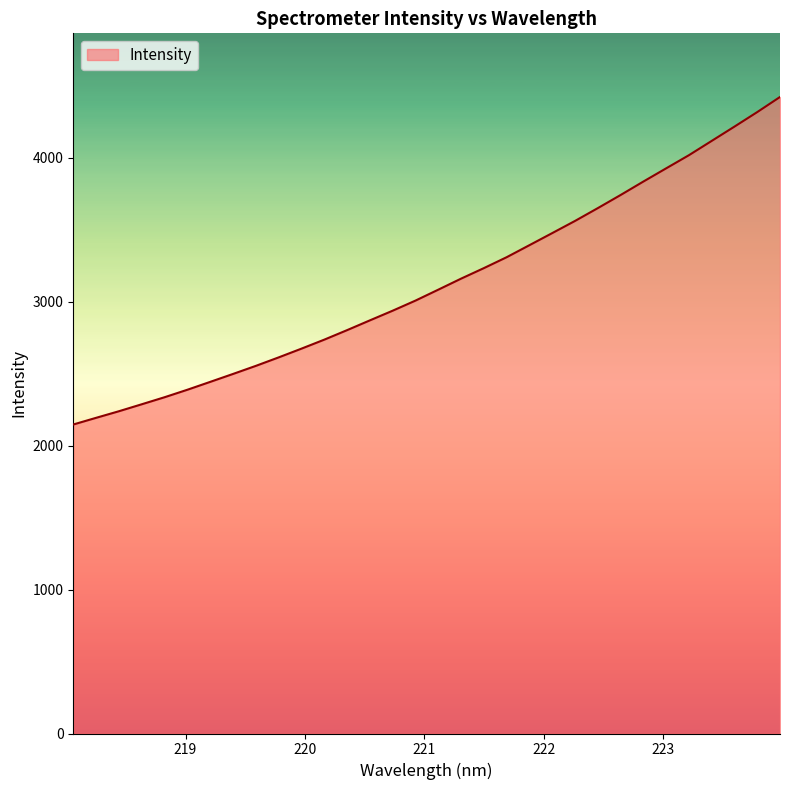

True or false: the data has more than 0 interior local peaks.

False